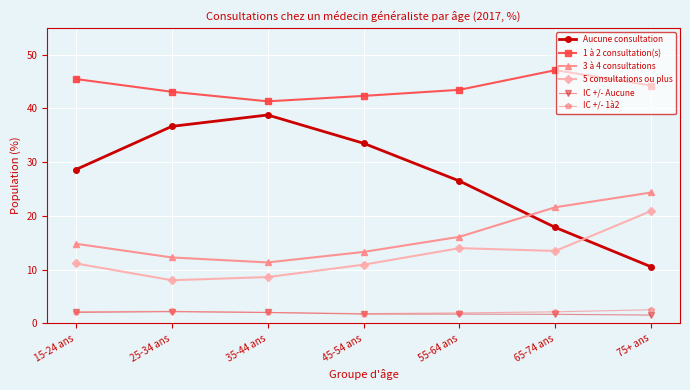

What is the difference between the 3 à 4 consultations values at 15-24 ans and 55-64 ans?

1.3